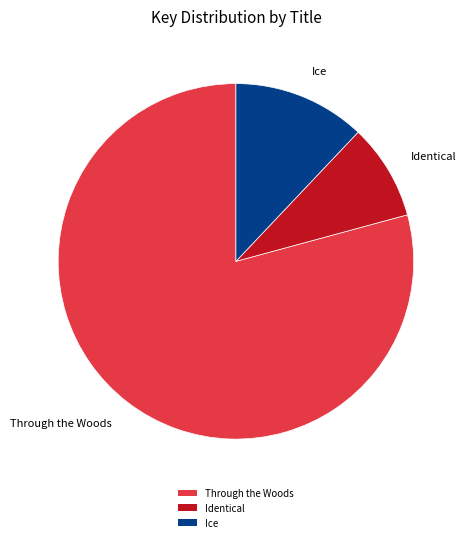

Is there a majority slice in this chart?

Yes